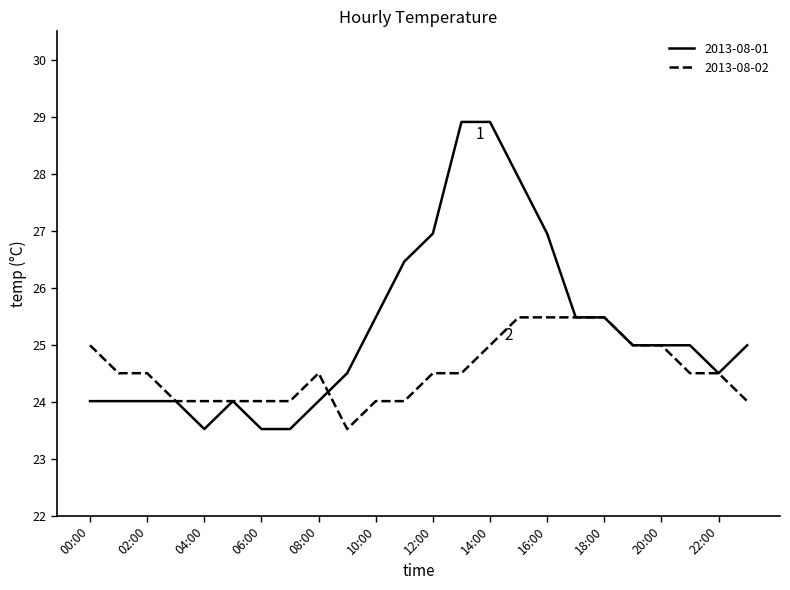

List the series in order of their overall mean, highest first.

2013-08-01, 2013-08-02